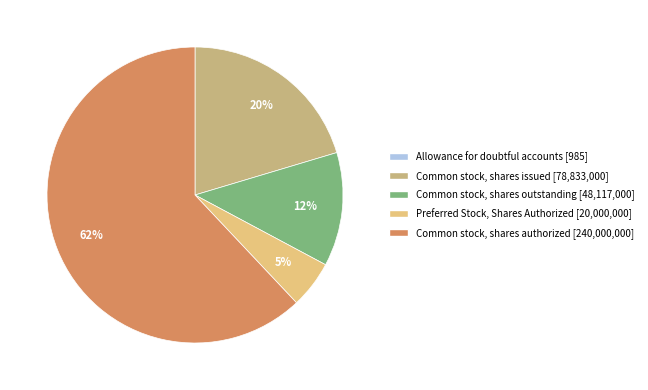

Which has a higher value, Common stock, shares issued or Allowance for doubtful accounts?

Common stock, shares issued